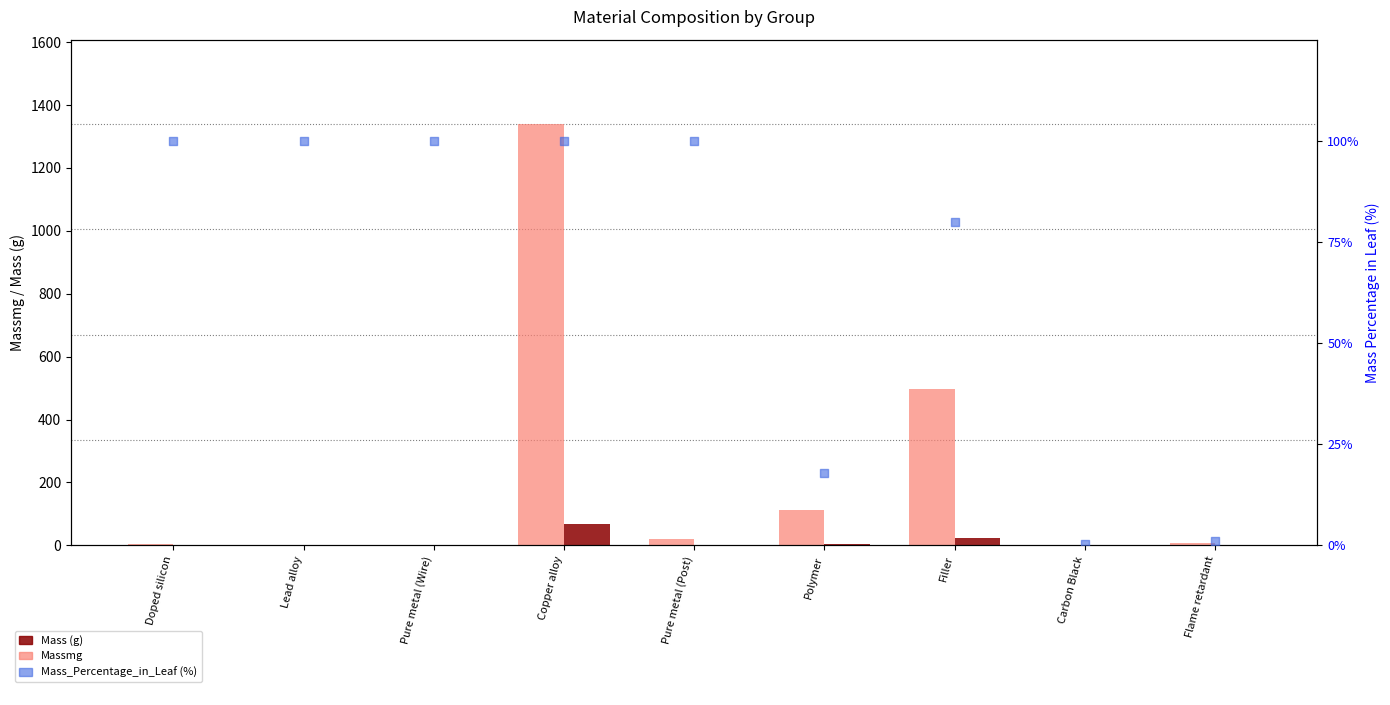

What is the total value across all series at Carbon Black?

2.2